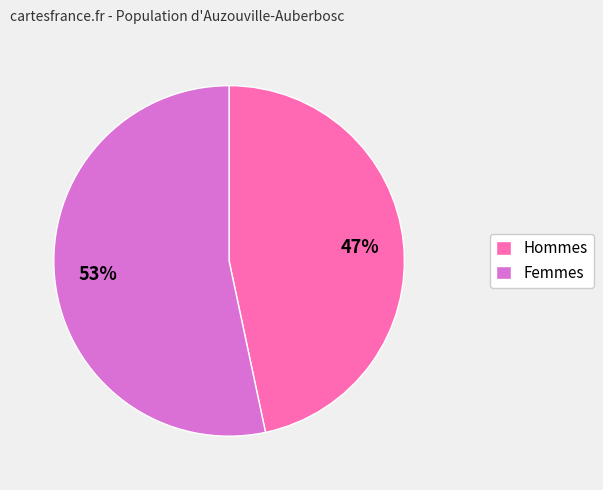

To the nearest percent, what percentage of the pie is Femmes?

53%